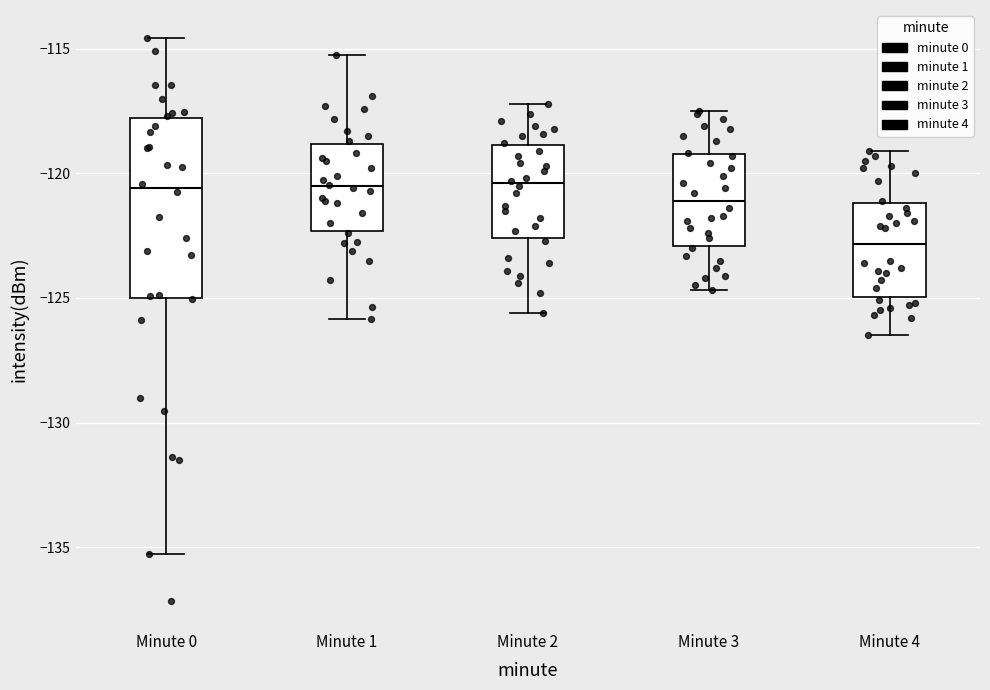

Reading left to right, read every box against the y-axis: the position of its median line, the range the box covers, and the ends of its whiskers. The values are not printed on the chart, so give them approximately, as read against the axis.

Minute 0: median -120.5, box -125.0 to -118.0, whiskers -135.5 to -114.5
Minute 1: median -120.5, box -122.5 to -119.0, whiskers -126.0 to -115.0
Minute 2: median -120.5, box -122.5 to -119.0, whiskers -125.5 to -117.0
Minute 3: median -121.0, box -123.0 to -119.0, whiskers -124.5 to -117.5
Minute 4: median -123.0, box -125.0 to -121.0, whiskers -126.5 to -119.0